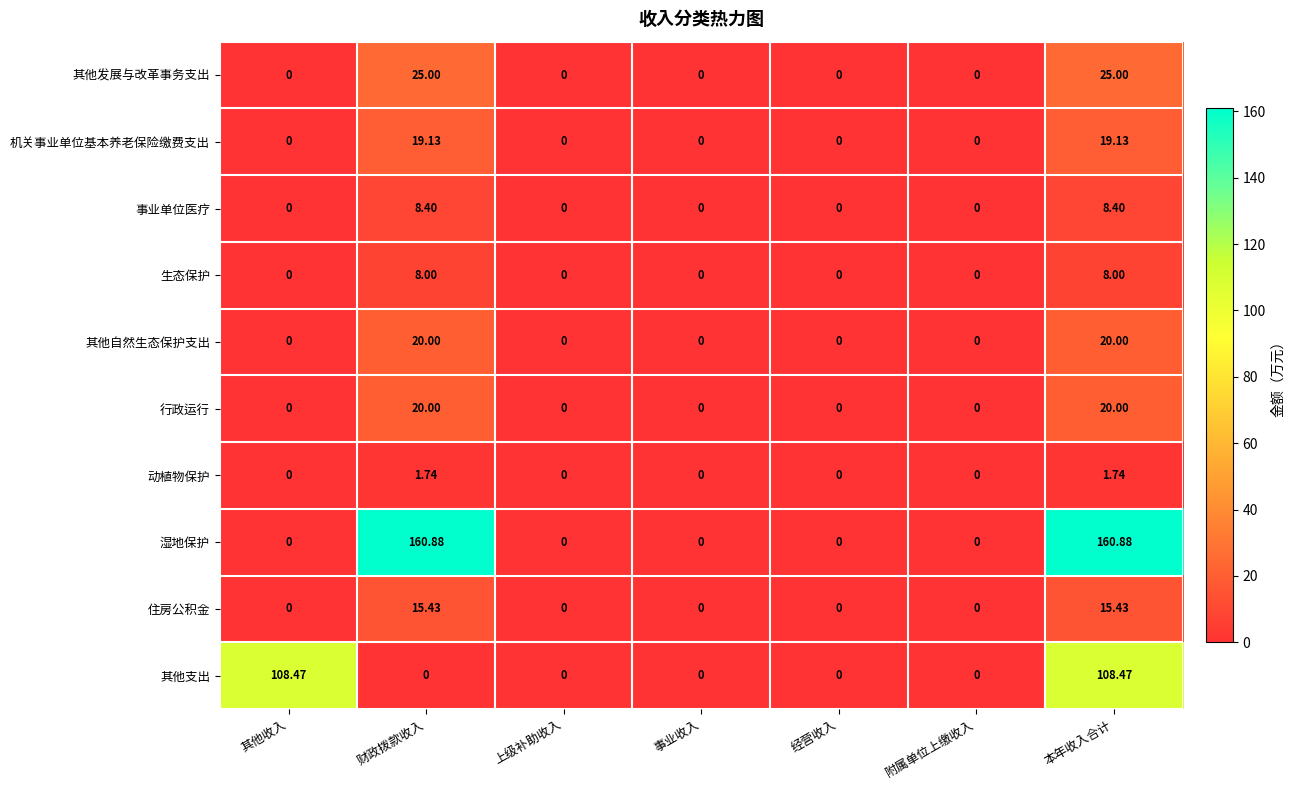

Which series has the largest range (max minus min)?

湿地保护